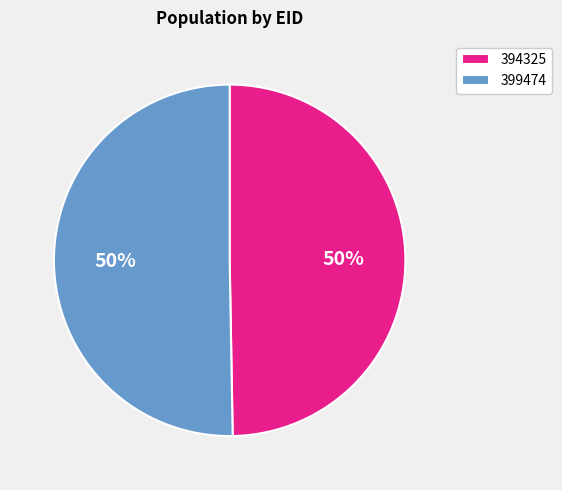

To the nearest percent, what is the average slice percentage?

50%